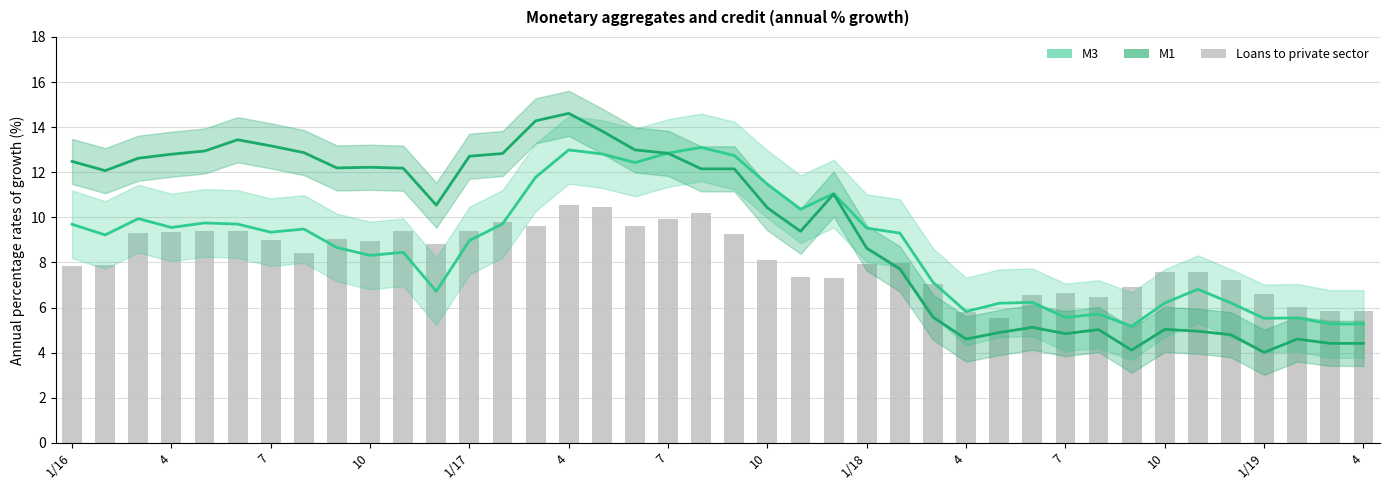

What is the value of the M1 bar at the 32nd from the left?

5.0